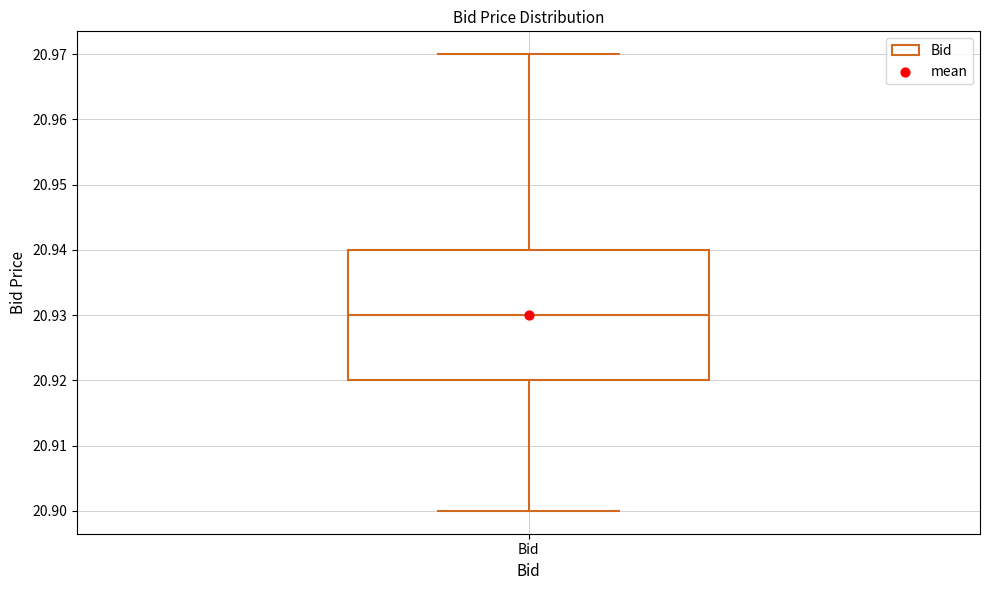

Transcribe this box plot: give where the median line is, the range the box spans, and where the two whiskers end, as read against the y-axis. The values are not printed on the chart, so give them approximately, as read against the axis.

median 20.93, box 20.92 to 20.94, whiskers 20.90 to 20.97